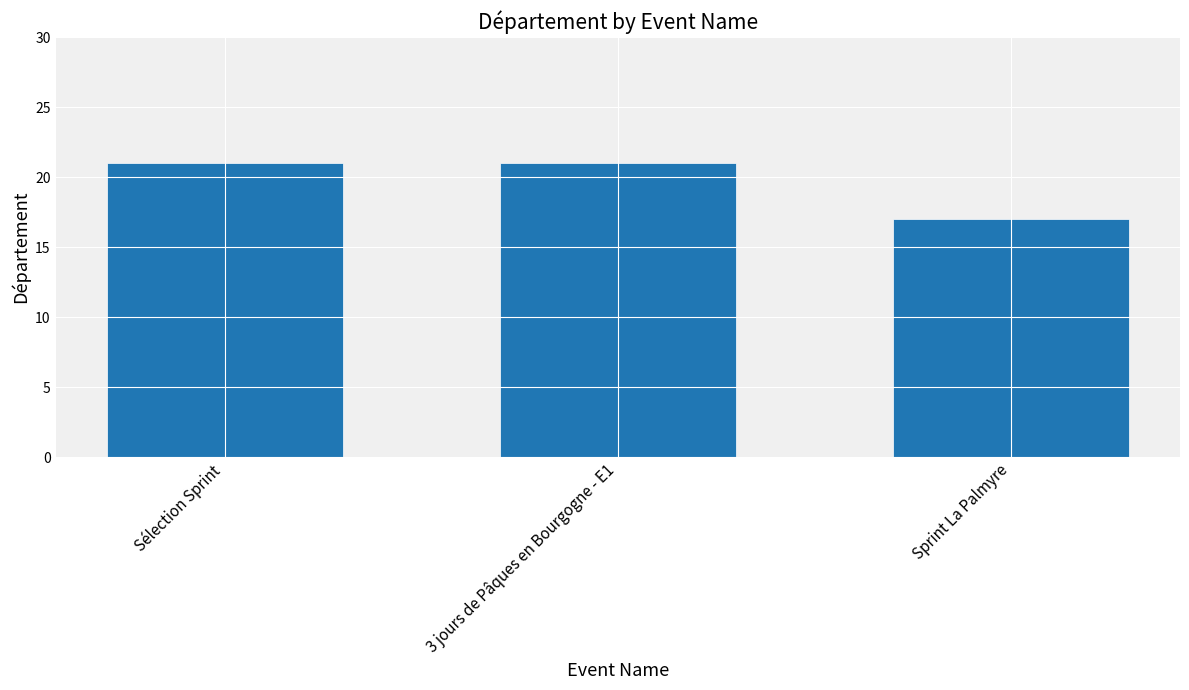

True or false: the data shows 10 at 3 jours de Pâques en Bourgogne - E1.

False